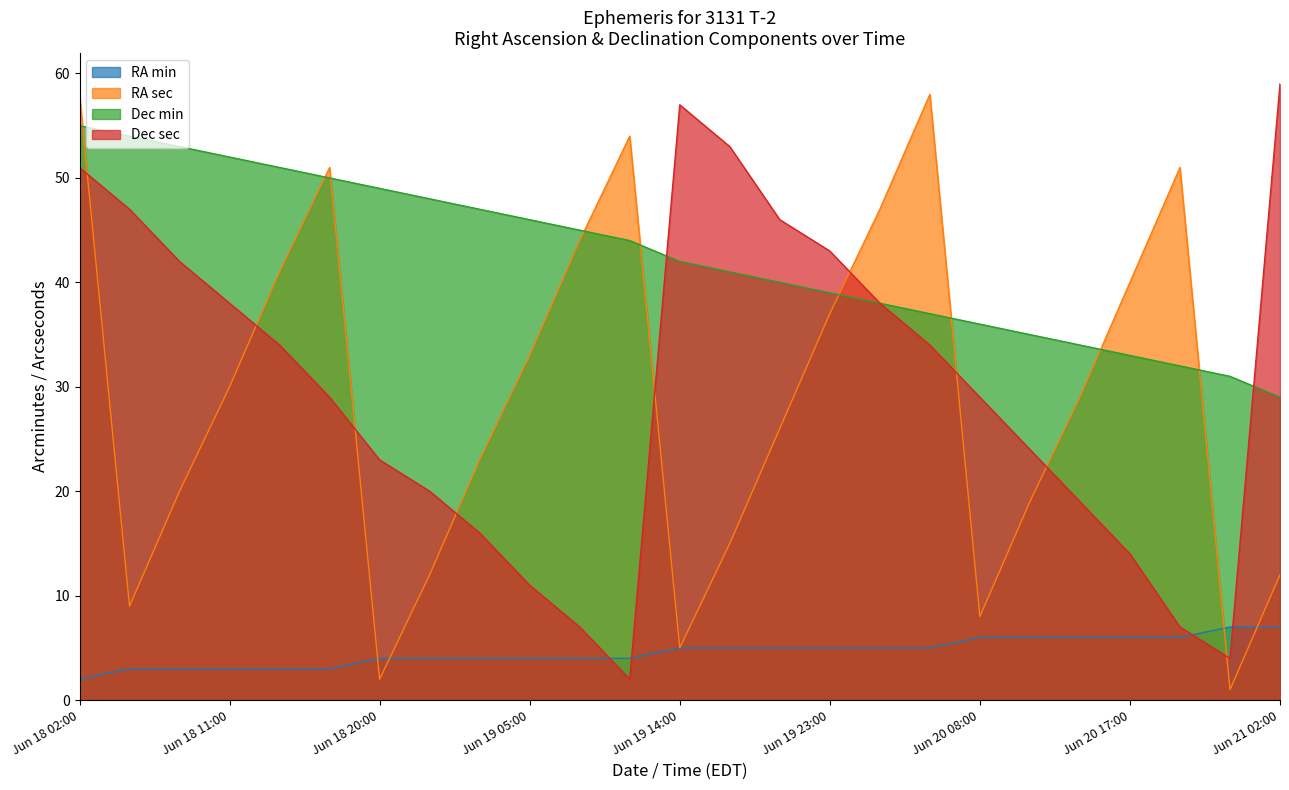

At which label does RA min reach its peak?

Jun 20 23:00